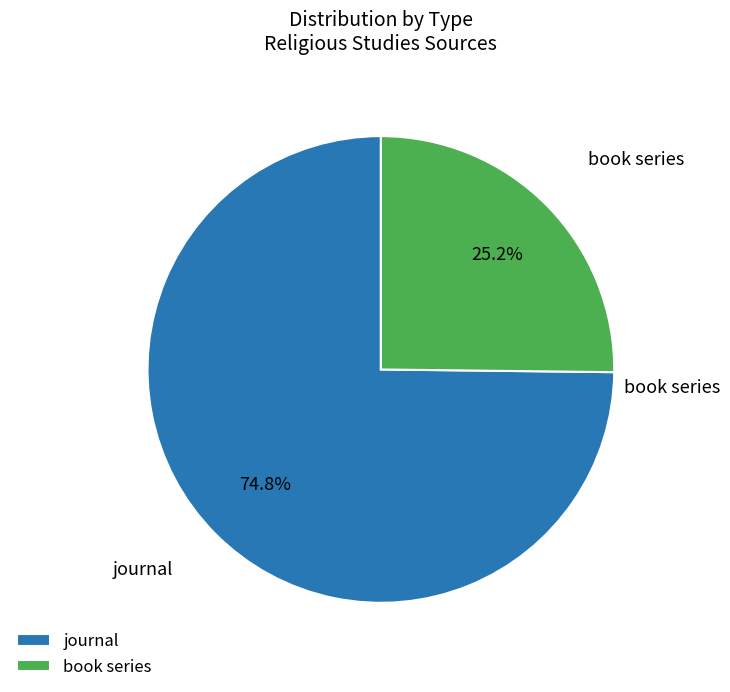

The journal slice represents 75% of the pie. True or false?

True